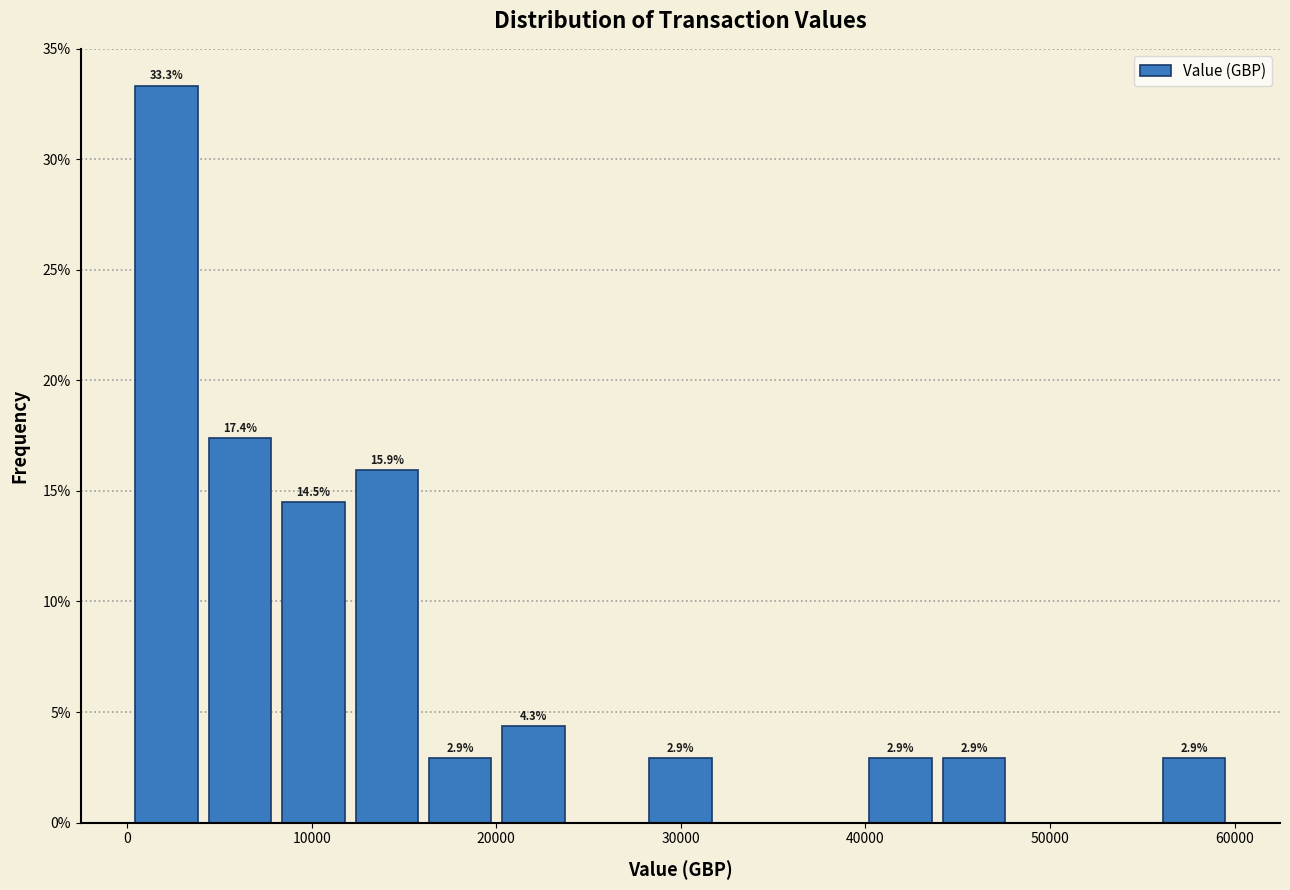

Around what value on the x-axis is the tallest bar? Give the approximate position of its centre, as read against the axis.

2000